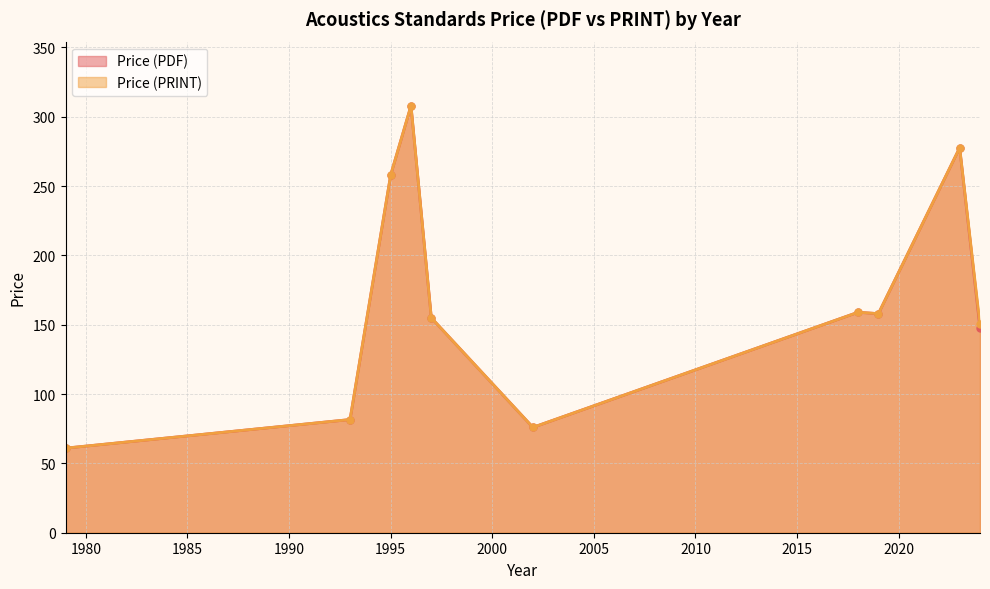

Count the number of categories in the chart.

10